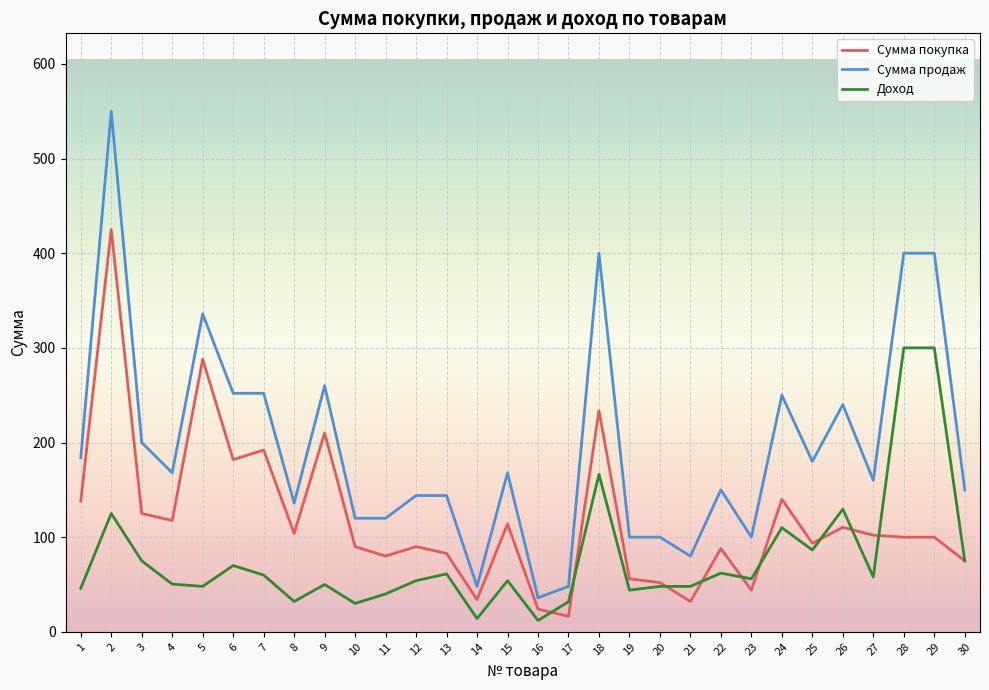

Rank the series by their maximum value, from lowest to highest.

Доход, Сумма покупка, Сумма продаж